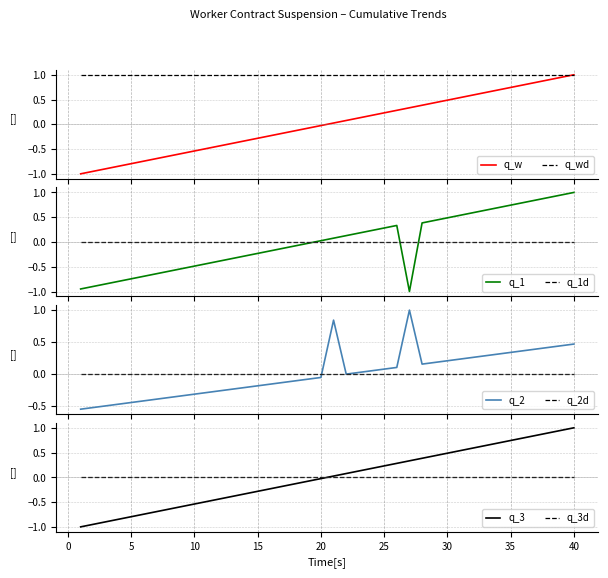

Which has a higher value, 30 or 38?

38